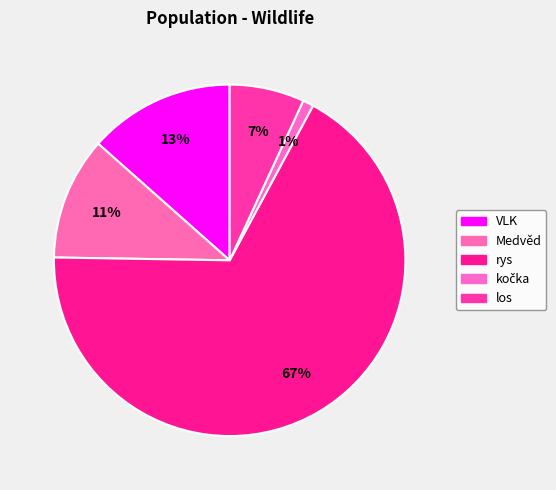

How many segments does this pie chart have?

5